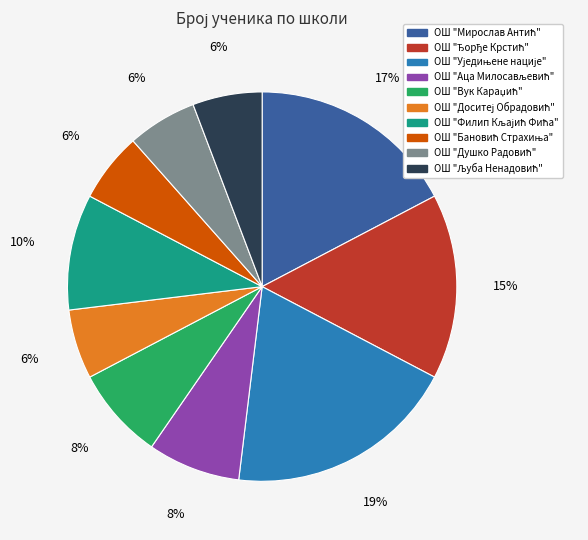

To the nearest percent, what is the average slice percentage?

10%